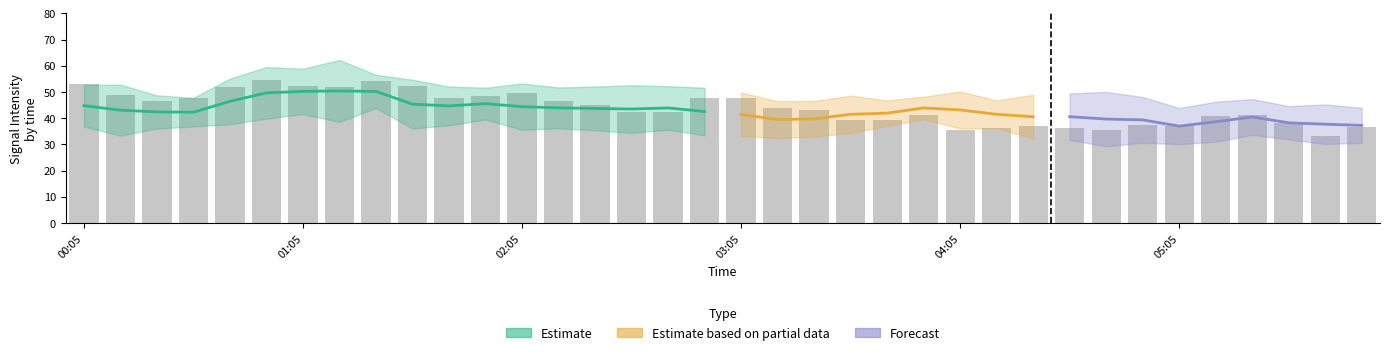

What is the difference between the highest and lowest values at 2011/08/12 05:15?

22.7